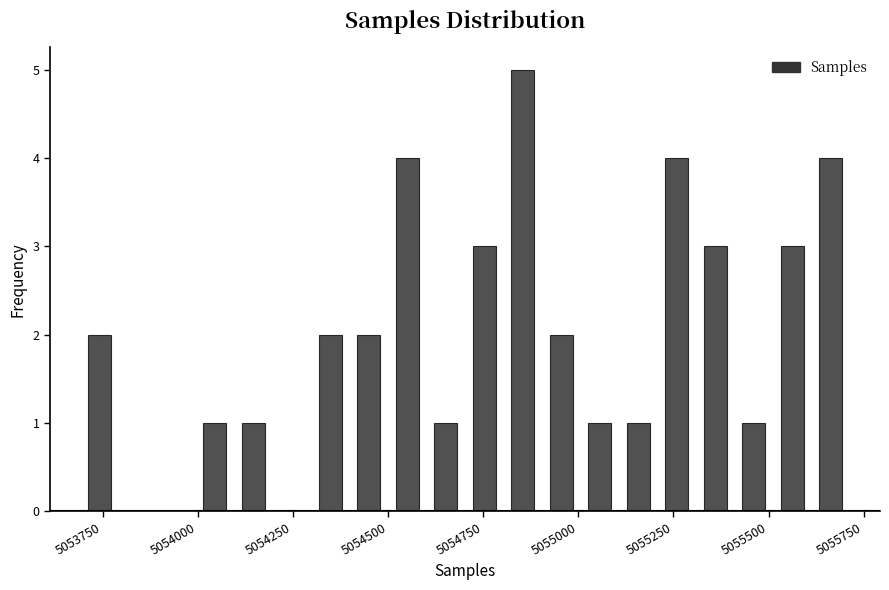

Around what value on the x-axis is the tallest bar? Give the approximate position of its centre, as read against the axis.

5054850